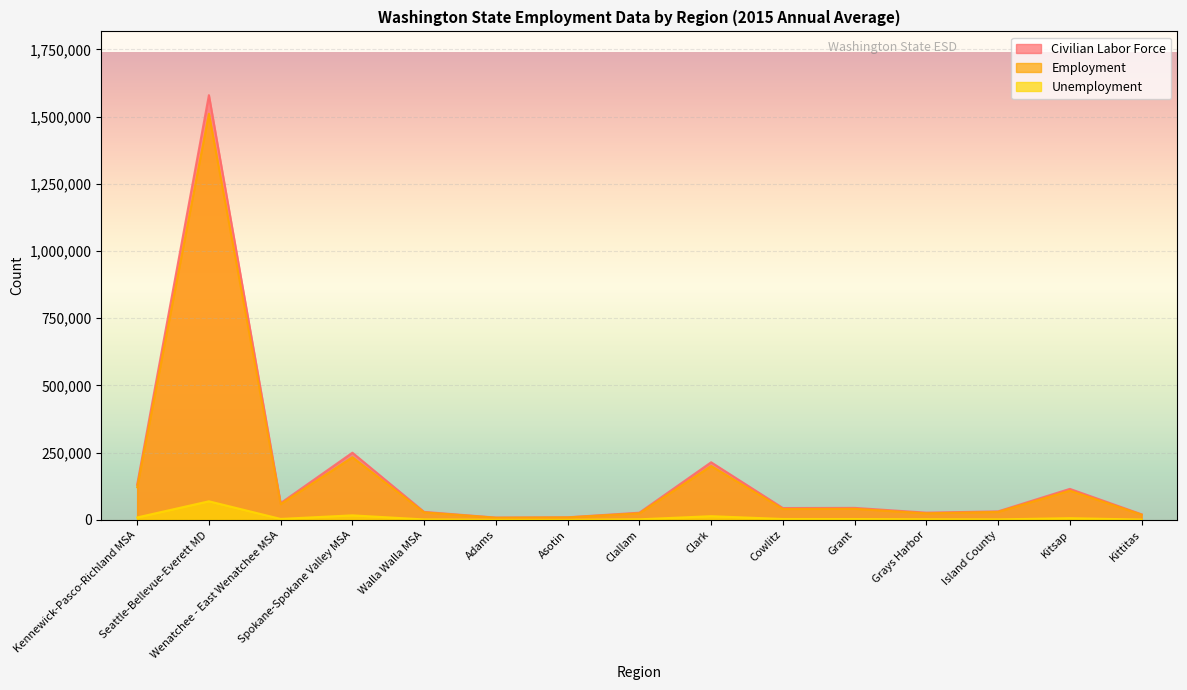

Is the value of Civilian Labor Force at Cowlitz greater than the value of Employment at Adams?

Yes